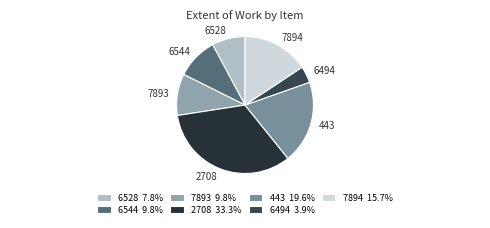

Count the number of slices in the pie.

7